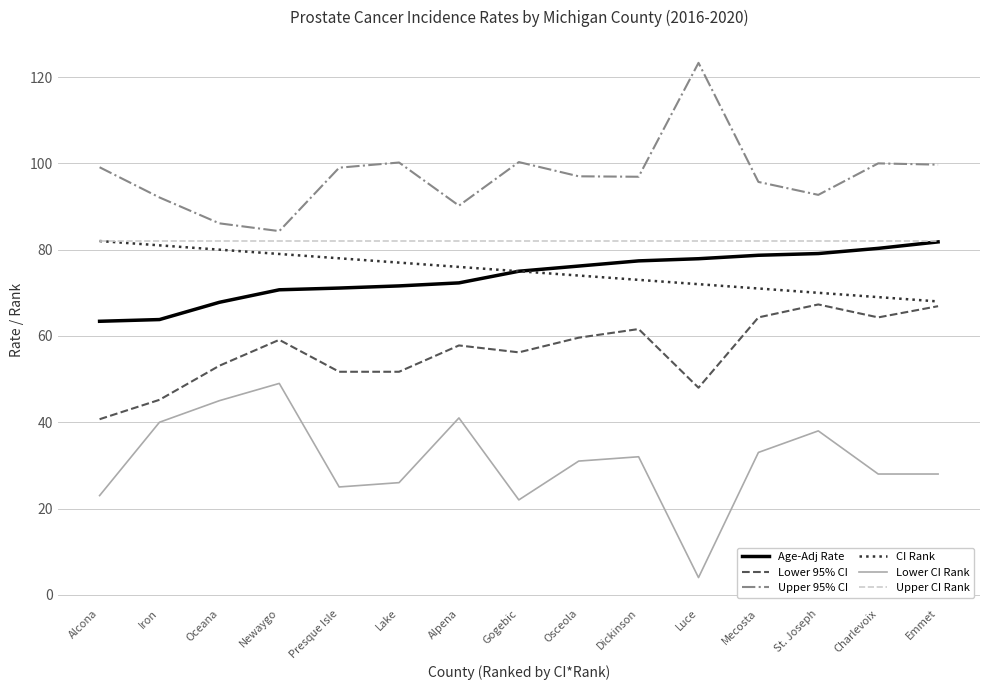

What are all the series names shown in the legend?

Age-Adj Rate, Lower 95% CI, Upper 95% CI, CI Rank, Lower CI Rank, Upper CI Rank